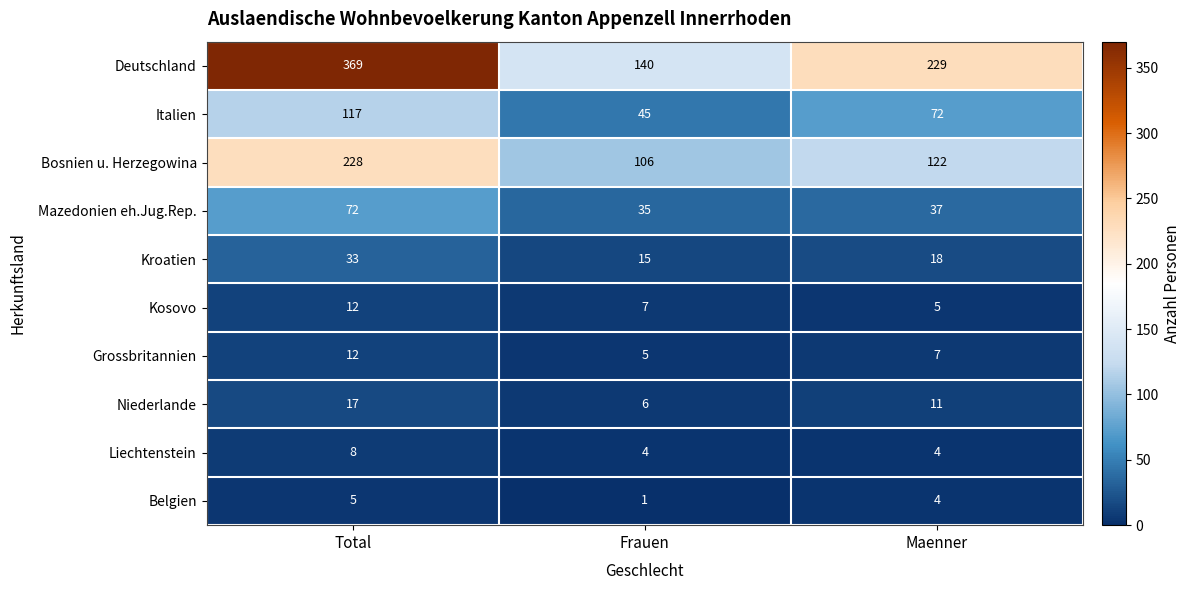

The value of Italien at Frauen is 45. True or false?

True